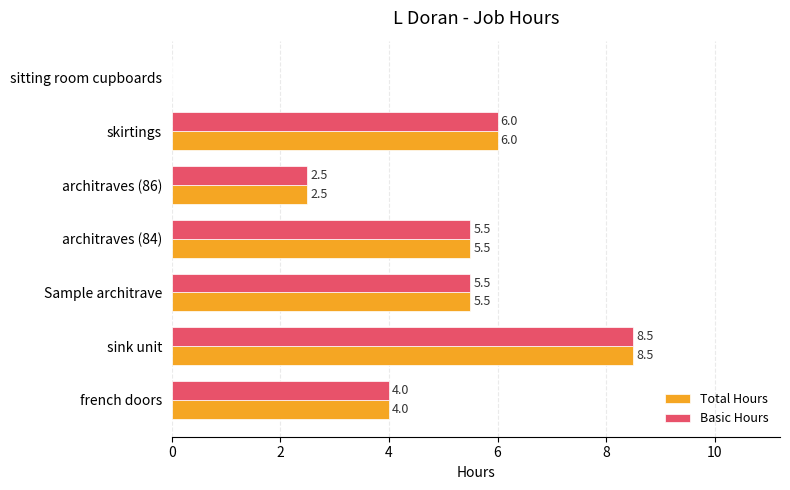

What is the sum of the Total Hours values at architraves (86) and sink unit?

11.0